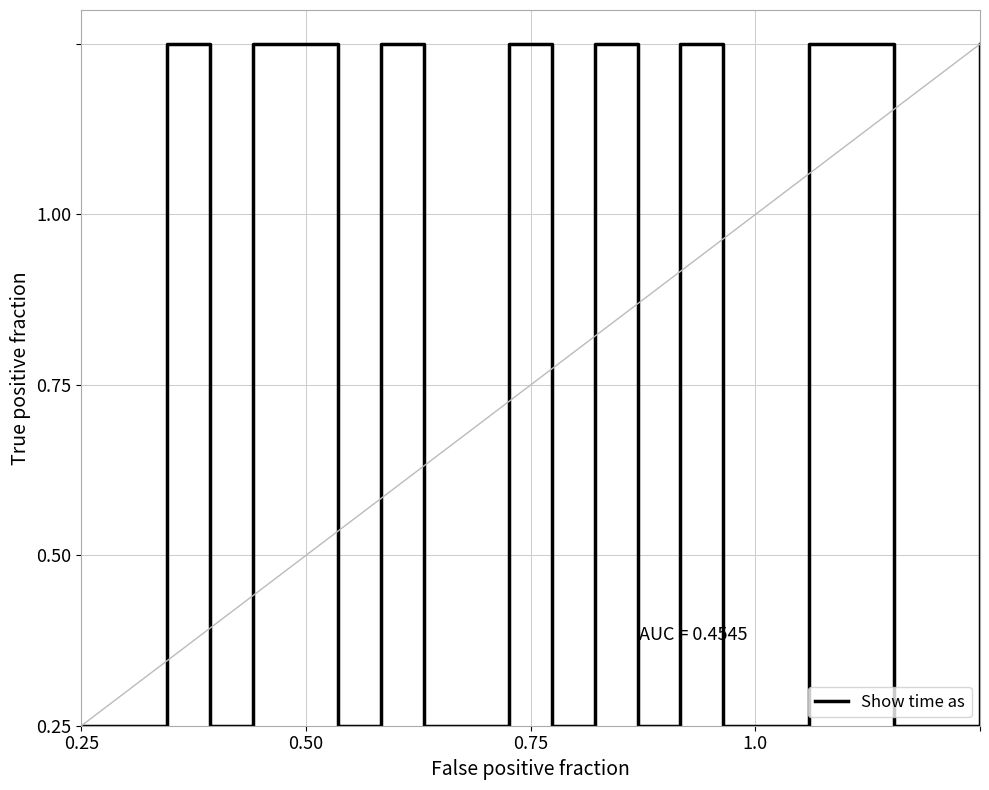

Reading left to right, what are all the values shown in this chart?

0	0	1	0	1	1	0	1	0	0	1	0	1	0	1	0	0	1	1	0	0	1